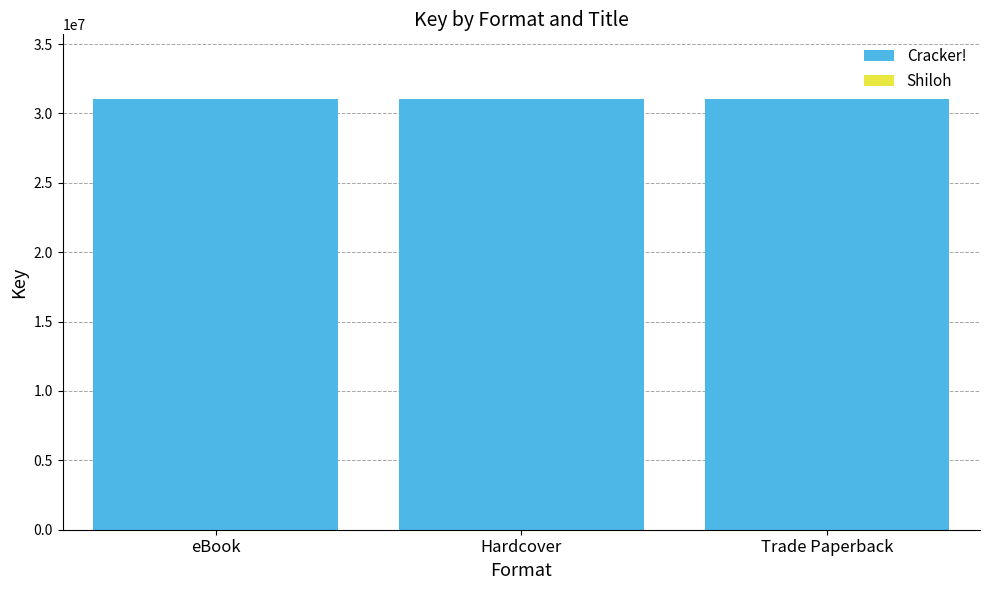

What is the sum of all Cracker! values?

93125637